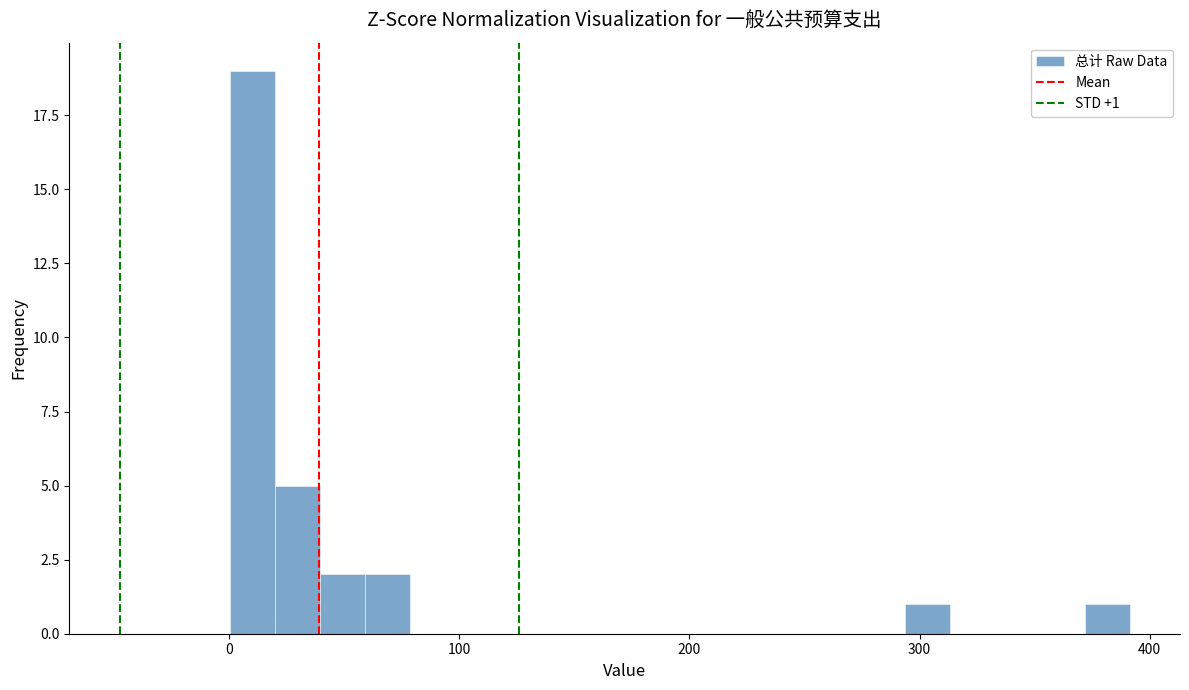

Read against the x-axis, roughly where is the centre of the tallest bar?

10